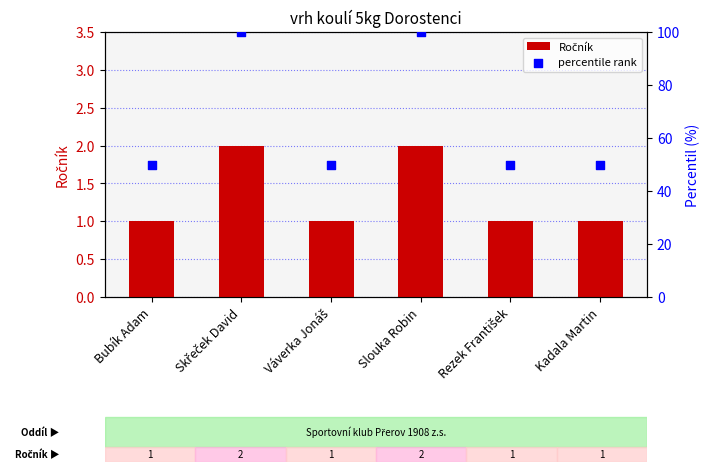

At how many categories does at least one series exceed 56?

2